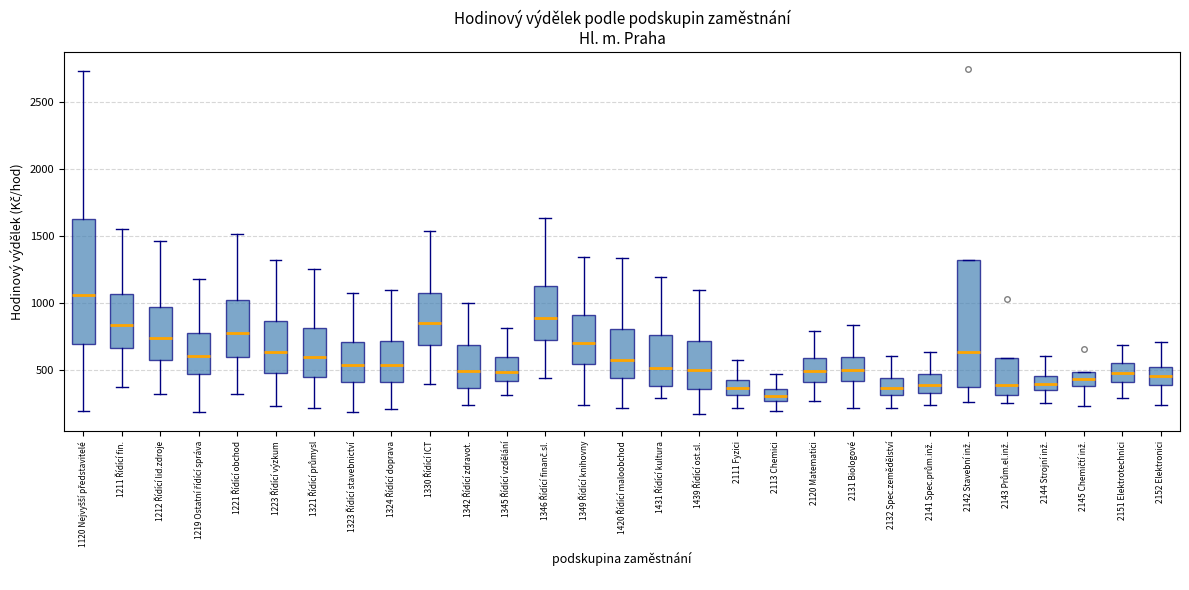

Reading left to right, read every box against the y-axis: the position of its median line, the range the box covers, and the ends of its whiskers. The values are not printed on the chart, so give them approximately, as read against the axis.

1120 Nejvyšší představitelé: median 1050, box 700 to 1650, whiskers 200 to 2750
1211 Řídící fin.: median 850, box 650 to 1050, whiskers 350 to 1550
1212 Řídící lid.zdroje: median 750, box 600 to 950, whiskers 300 to 1450
1219 Ostatní řídící správa: median 600, box 450 to 750, whiskers 200 to 1200
1221 Řídící obchod: median 750, box 600 to 1000, whiskers 300 to 1500
1223 Řídící výzkum: median 650, box 450 to 850, whiskers 250 to 1300
1321 Řídící průmysl: median 600, box 450 to 800, whiskers 200 to 1250
1323 Řídící stavebnictví: median 550, box 400 to 700, whiskers 200 to 1100
1324 Řídící doprava: median 550, box 400 to 700, whiskers 200 to 1100
1330 Řídící ICT: median 850, box 700 to 1050, whiskers 400 to 1550
1342 Řídící zdravot.: median 500, box 350 to 700, whiskers 250 to 1000
1345 Řídící vzdělání: median 500, box 400 to 600, whiskers 300 to 800
1346 Řídící finanč.sl.: median 900, box 700 to 1150, whiskers 450 to 1650
1349 Řídící knihovny: median 700, box 550 to 900, whiskers 250 to 1350
1420 Řídící maloobchod: median 550, box 450 to 800, whiskers 200 to 1350
1431 Řídící kultura: median 500, box 400 to 750, whiskers 300 to 1200
1439 Řídící ost.sl.: median 500, box 350 to 700, whiskers 150 to 1100
2111 Fyzici: median 350, box 300 to 400, whiskers 200 to 550
2113 Chemici: median 300, box 250 to 350, whiskers 200 to 450
2120 Matematici: median 500, box 400 to 600, whiskers 250 to 800
2131 Biologové: median 500, box 400 to 600, whiskers 200 to 850
2132 Spec.zemědělství: median 350, box 300 to 450, whiskers 200 to 600
2141 Spec.prům.inž.: median 400, box 350 to 450, whiskers 250 to 650
2142 Stavební inž.: median 650, box 350 to 1300, whiskers 250 to 1300
2143 Prům.el.inž.: median 400, box 300 to 600, whiskers 250 to 600
2144 Strojní inž.: median 400, box 350 to 450, whiskers 250 to 600
2145 Chemičtí inž.: median 450, box 400 to 500, whiskers 250 to 500
2151 Elektrotechnici: median 500, box 400 to 550, whiskers 300 to 700
2152 Elektronici: median 450, box 400 to 500, whiskers 250 to 700